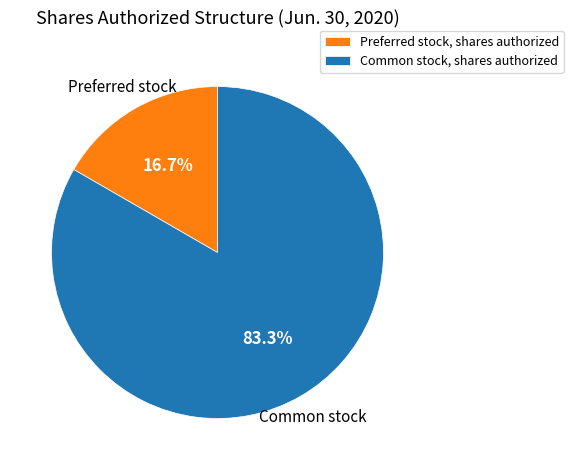

To the nearest percent, what percentage of the pie is Preferred stock, shares authorized?

17%